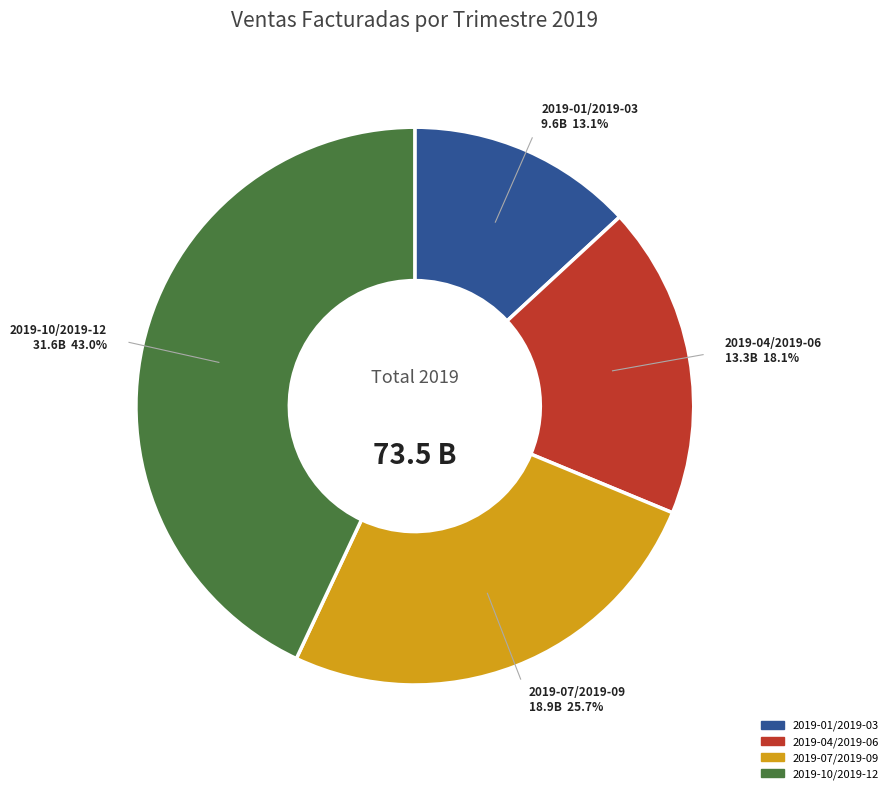

To the nearest percent, what is the difference between the 2019-10/2019-12 and 2019-01/2019-03 slice percentages?

30%